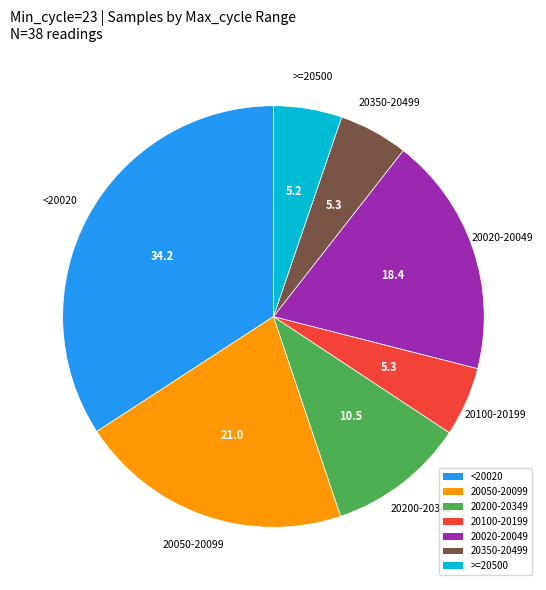

Count the number of slices in the pie.

7